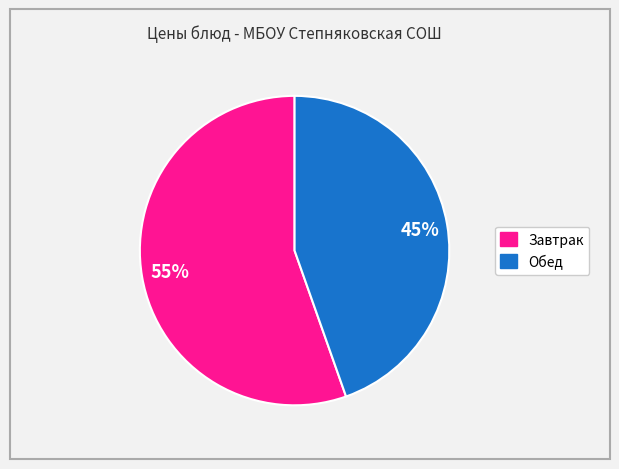

Is there a majority slice in this chart?

Yes